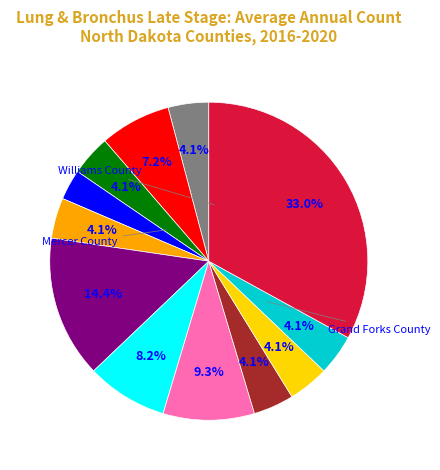

Is there any slice that represents more than half of the pie?

No